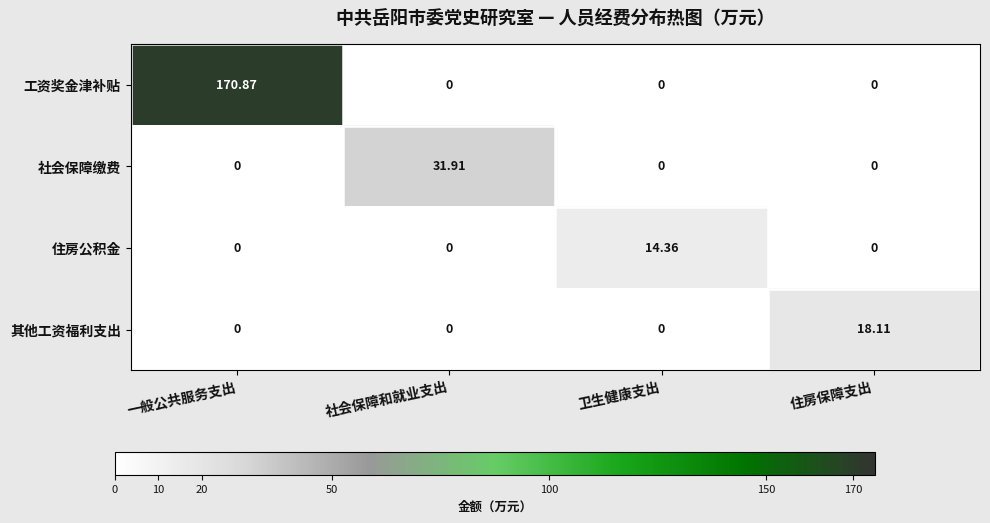

At which label does 工资奖金津补贴 reach its peak?

一般公共服务支出